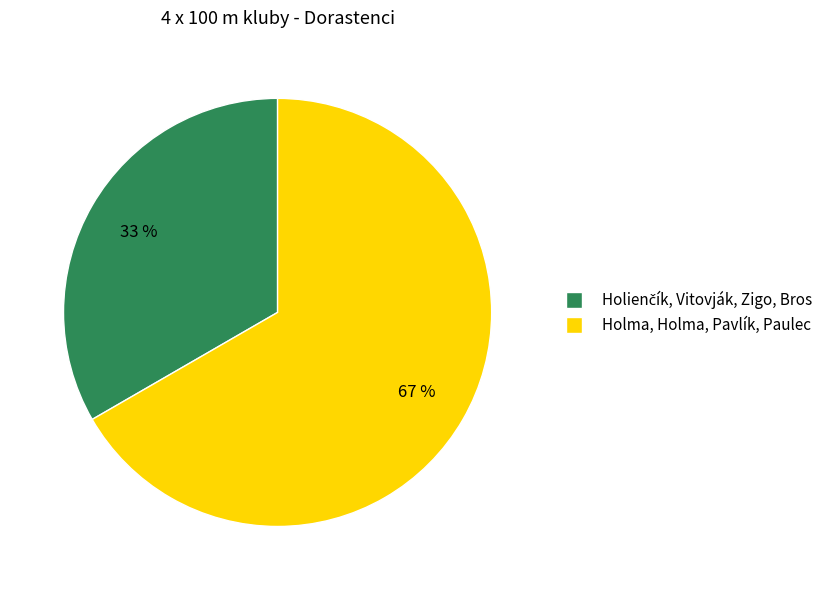

To the nearest percent, what is the average slice percentage?

50%